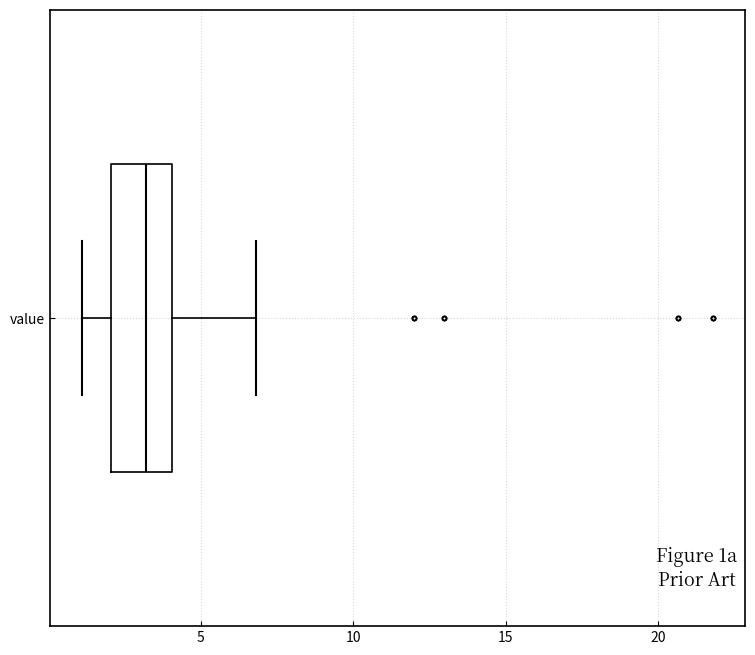

Transcribe this box plot: give where the median line is, the range the box spans, and where the two whiskers end, as read against the x-axis. The values are not printed on the chart, so give them approximately, as read against the axis.

median 3, box 2 to 4, whiskers 1 to 7